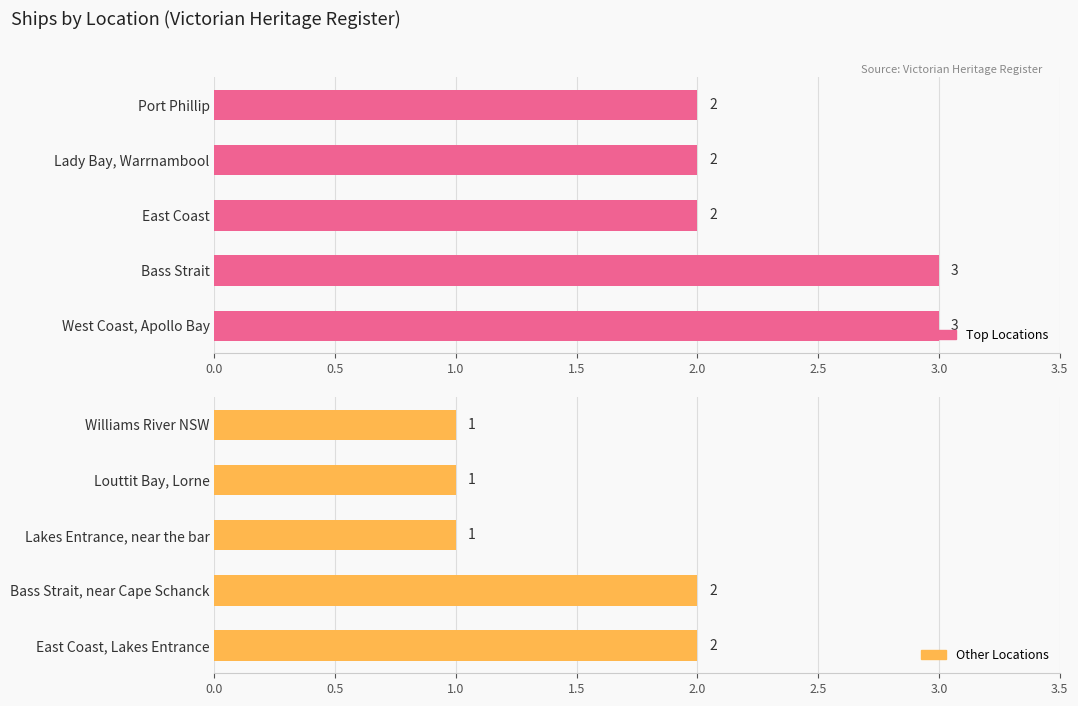

True or false: the data shows 1 at Lakes Entrance, near the bar.

False